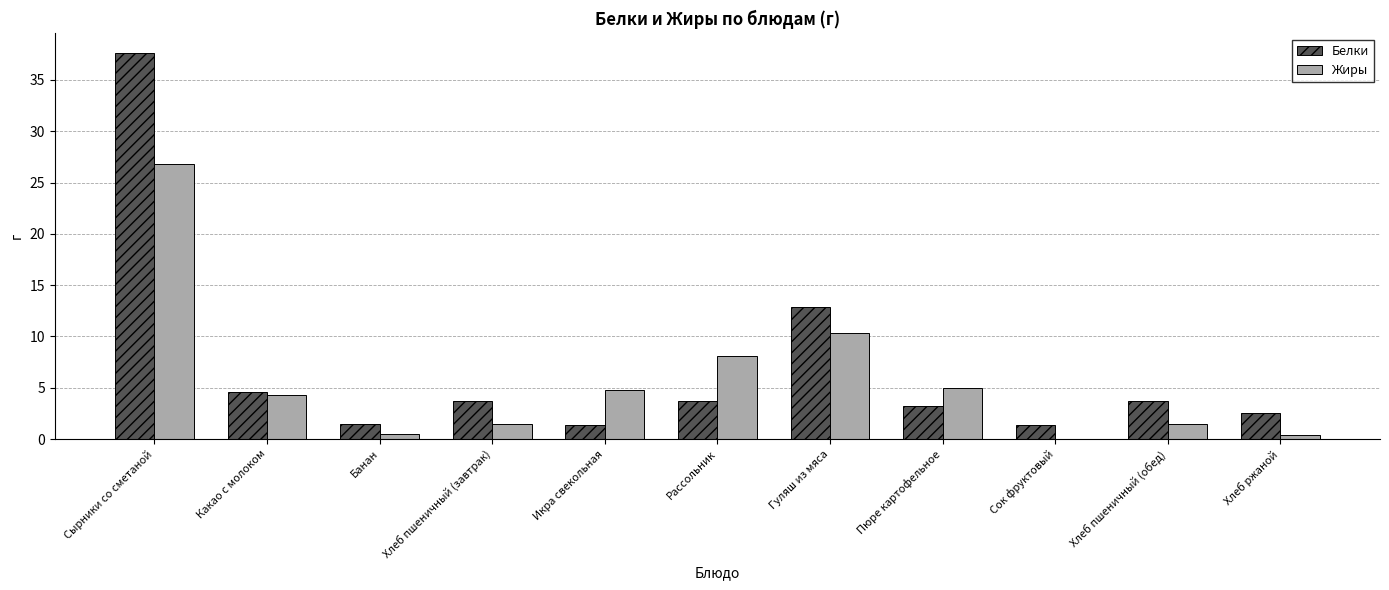

Does the chart contain stacked bars?

No